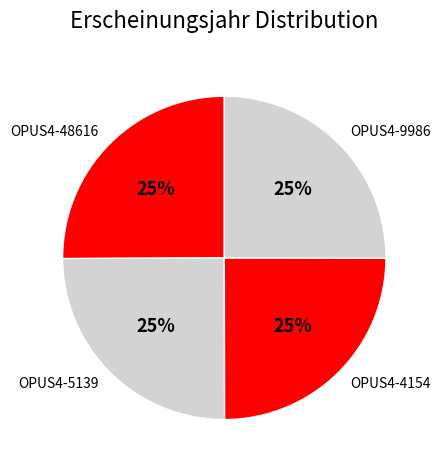

Does OPUS4-48616 represent more than half of the total?

No